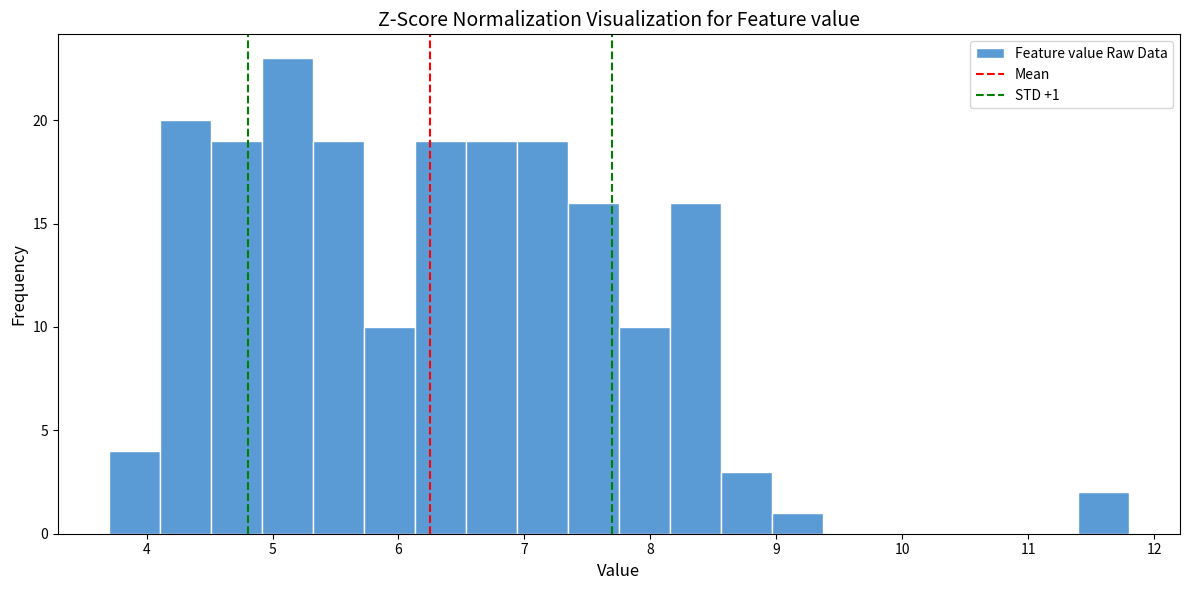

Which range on the x-axis has the tallest bar?

4.9 to 5.3